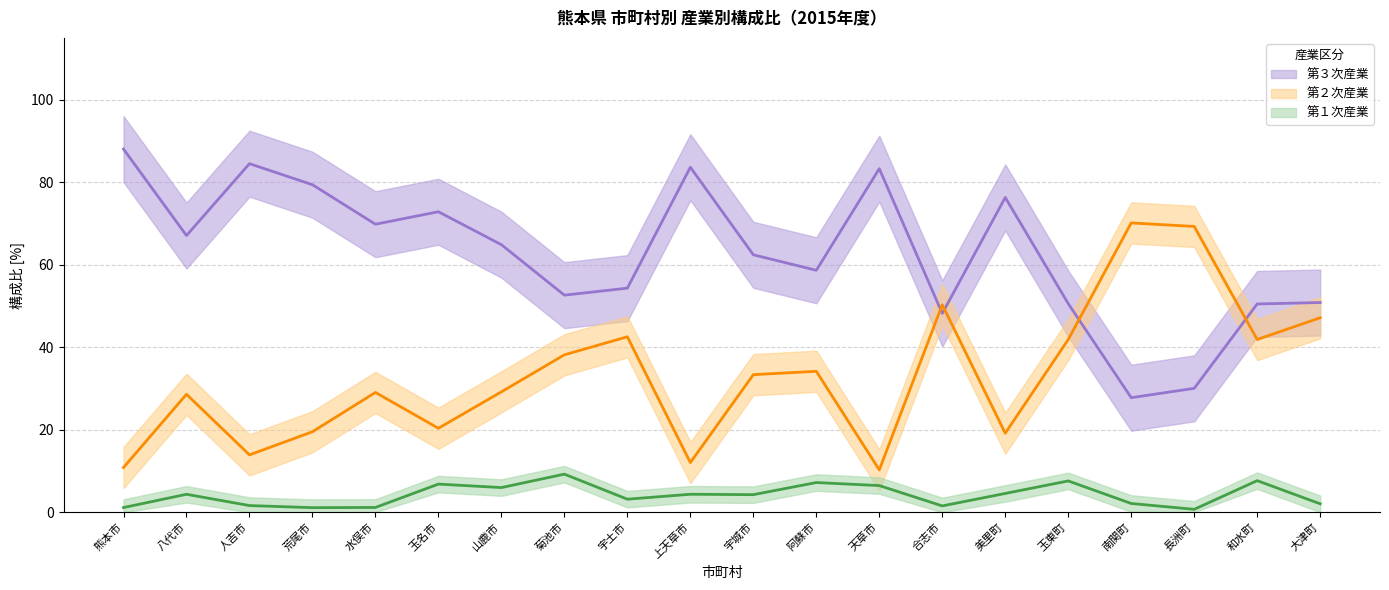

What is the label of the 10th point from the right?

宇城市